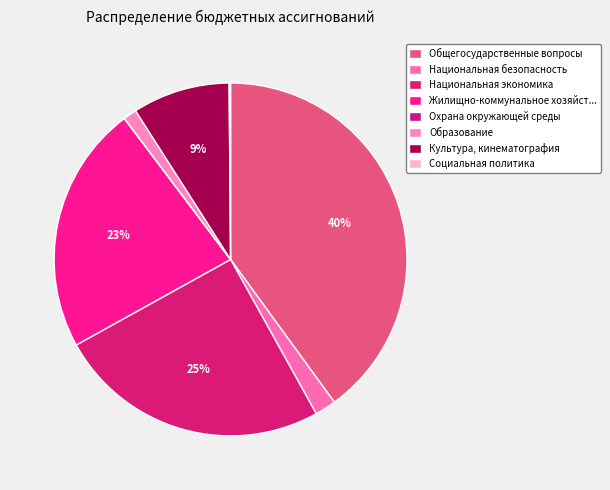

To the nearest percent, what is the combined percentage of Социальная политика and Образование?

1%